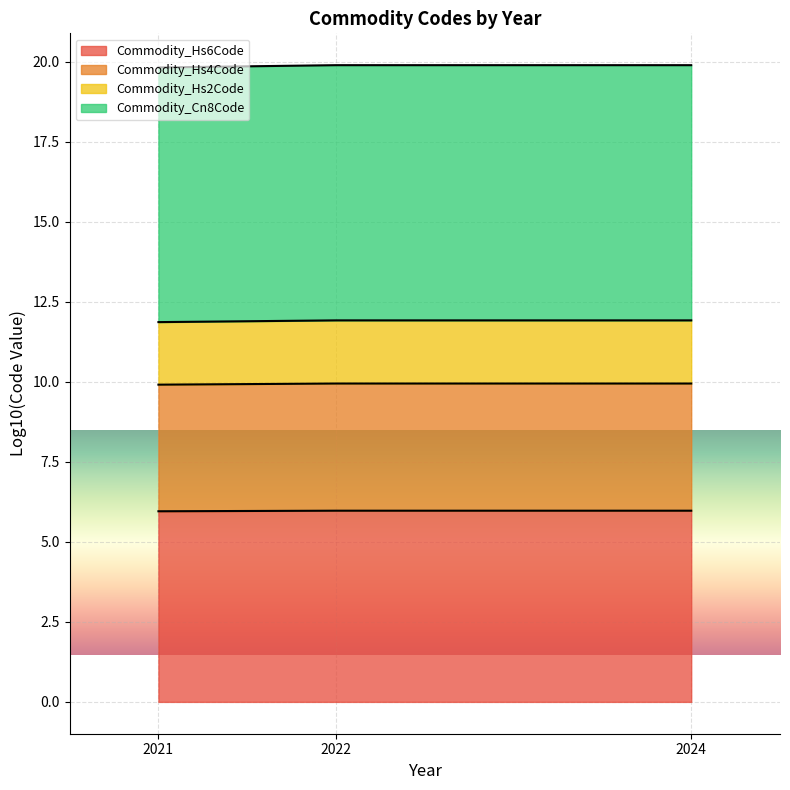

What is the lowest value of the Commodity_Hs6Code series?

6.0